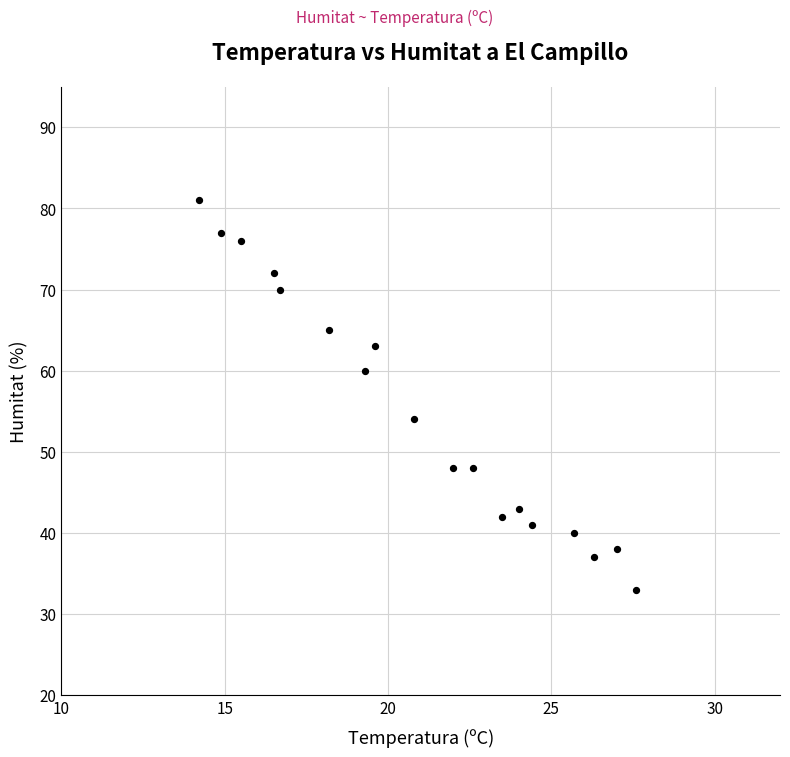

What is the range of Y values (max minus min)?

48